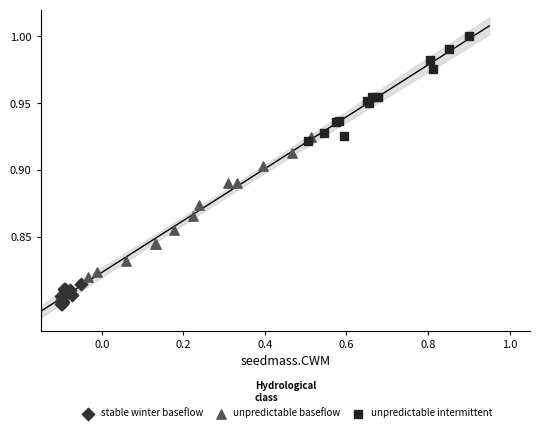

Which series reaches the minimum Y coordinate?

stable winter baseflow